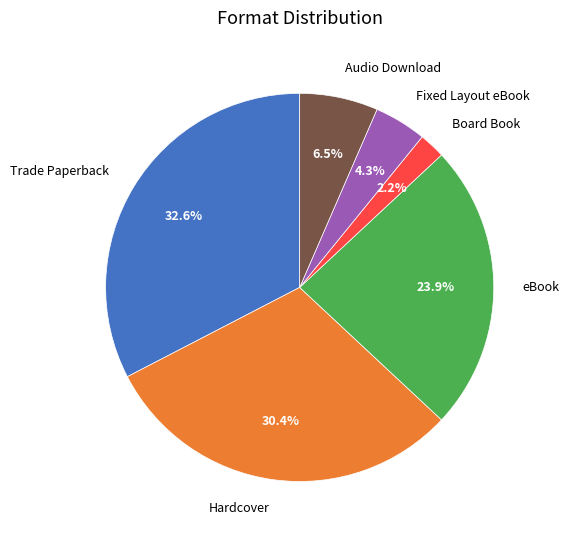

Is there any slice that represents more than half of the pie?

No